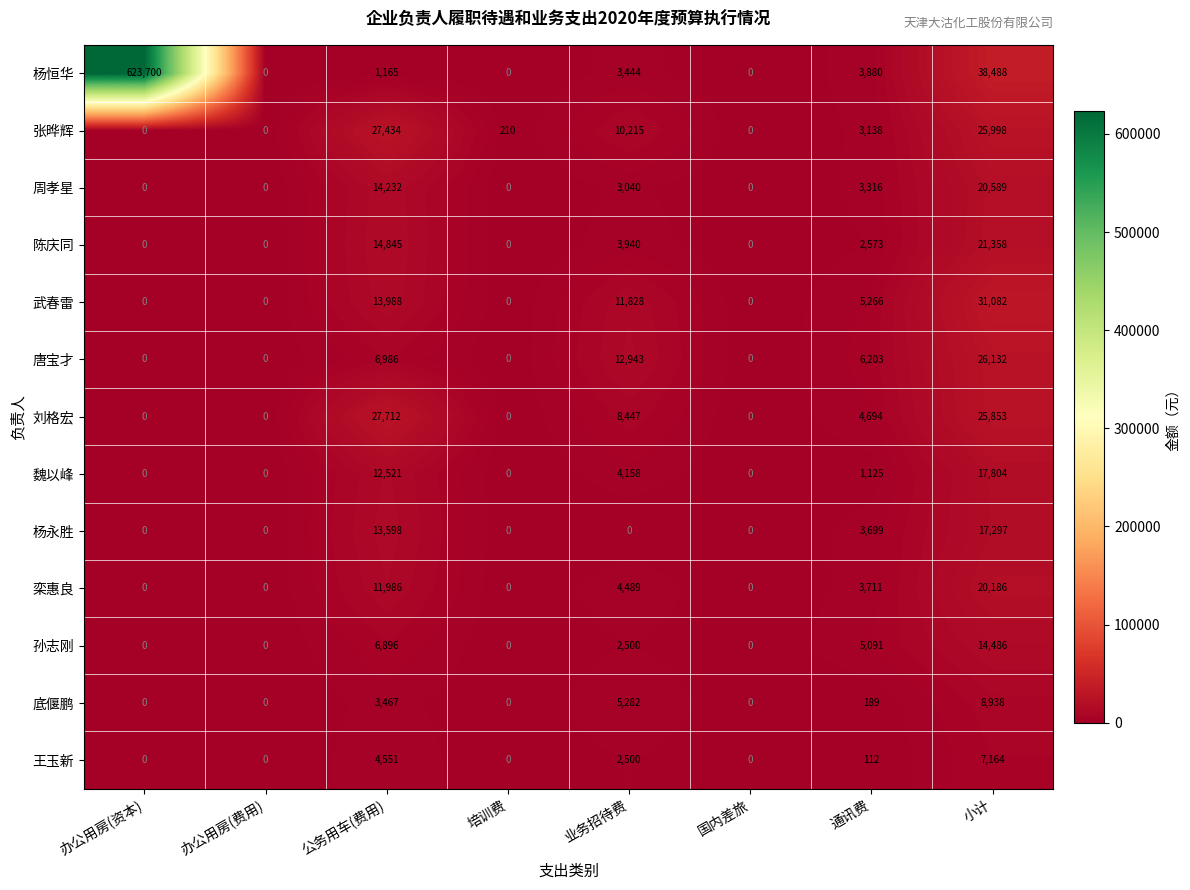

Is the value of 王玉新 at 国内差旅 greater than the value of 栾惠良 at 公务用车(费用)?

No